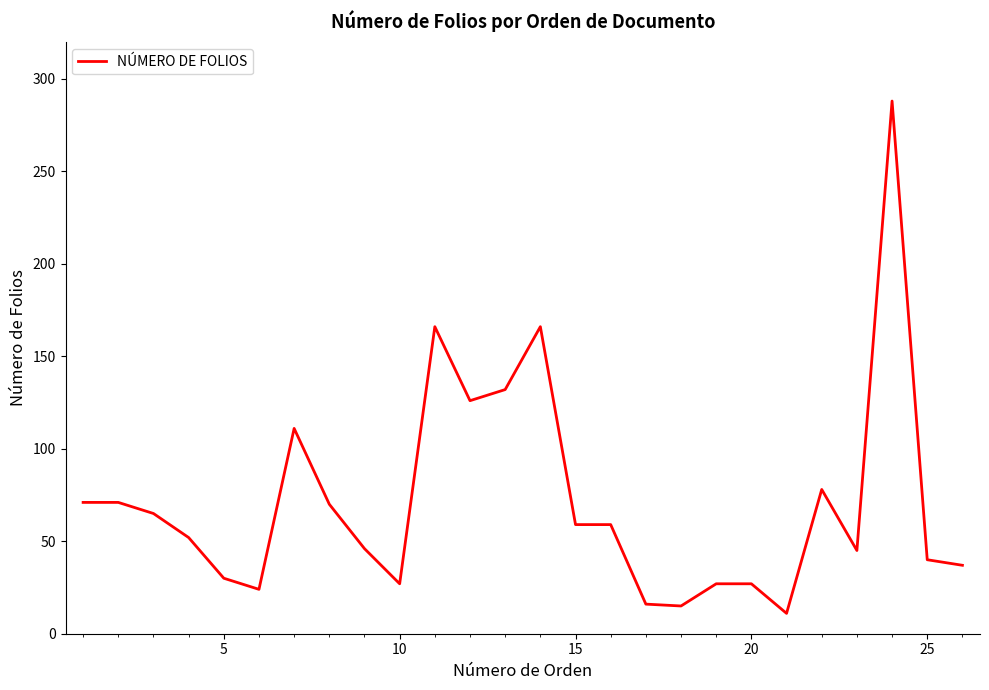

What is the smallest value displayed?

11